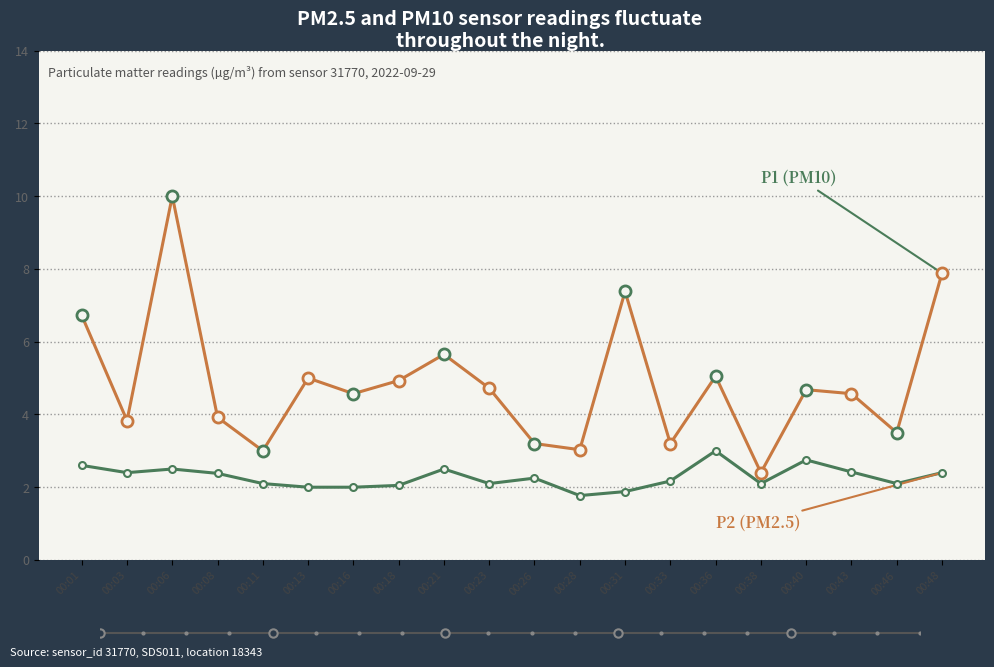

What is the difference between the highest and lowest values at 00:18?

2.9